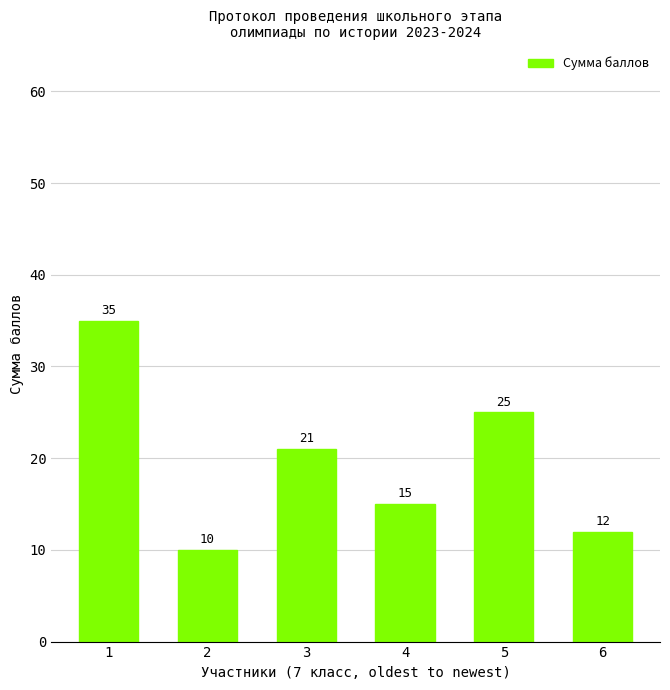

Where does the data first go above 21?

1